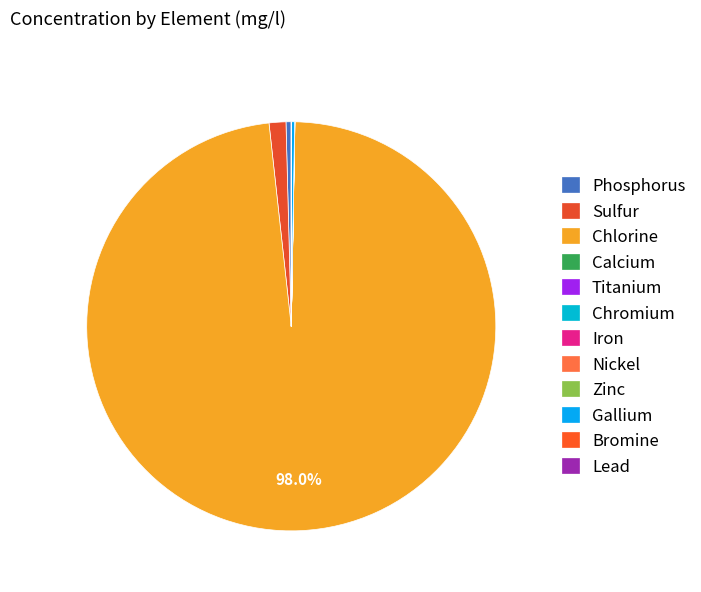

How many slices are in this pie chart?

12